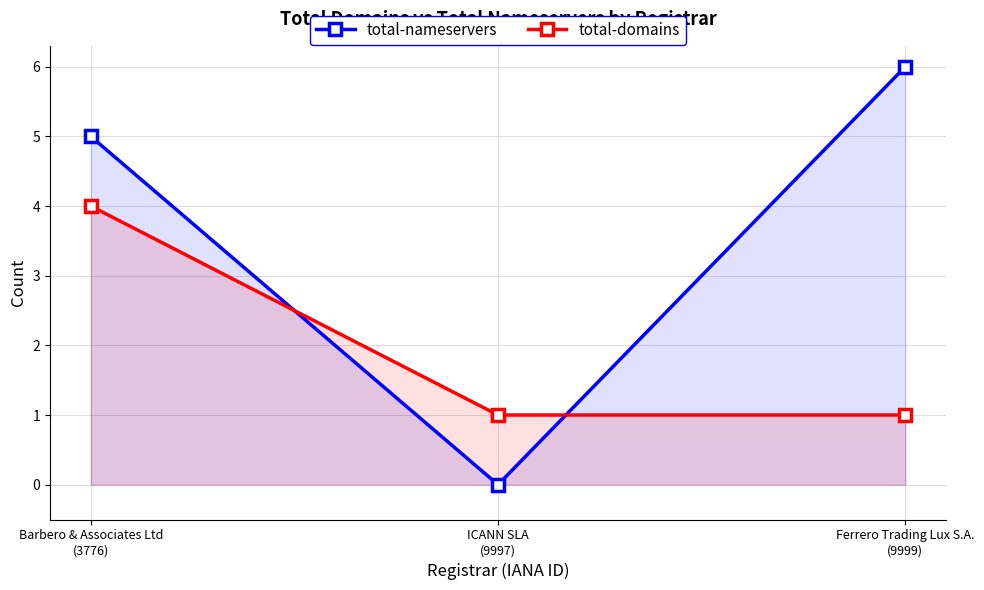

Reading left to right, what are all the values shown in this chart?

total-nameservers: 5	0	6
total-domains: 4	1	1